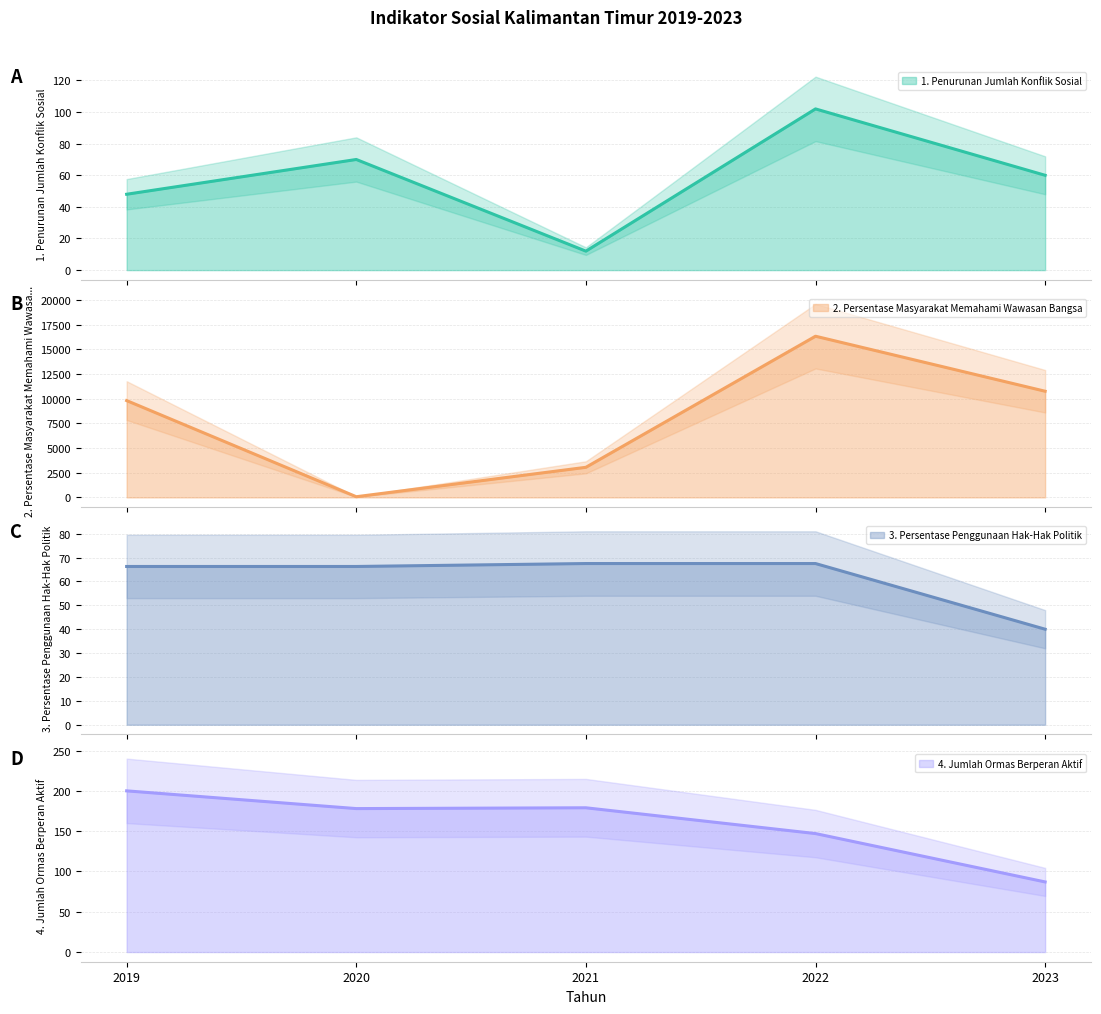

Which category has the lowest value in the 2. Persentase Masyarakat Memahami Wawasan Bangsa series?

2020